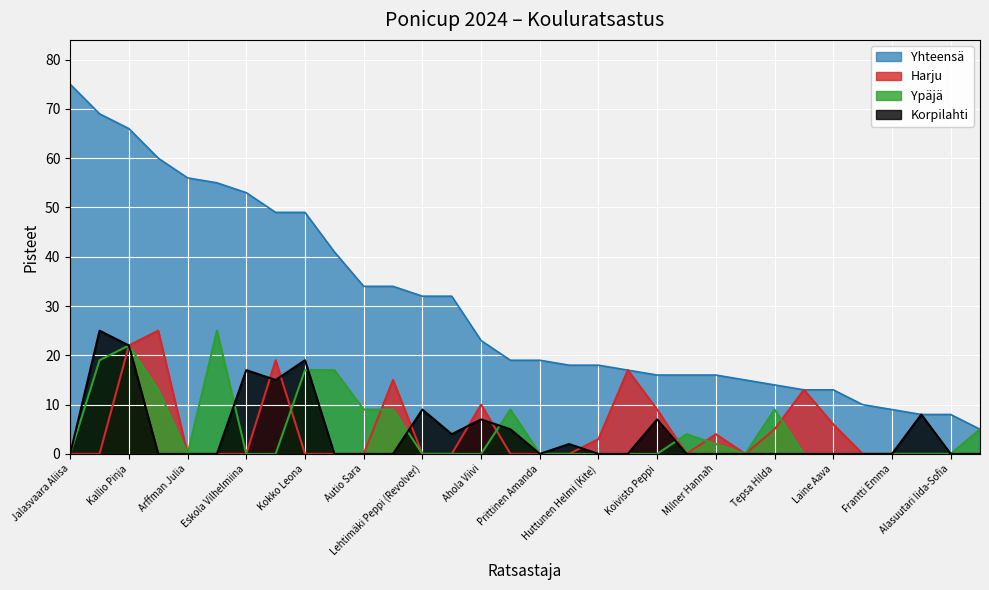

How many data points in Yhteensä are less than 19?

15